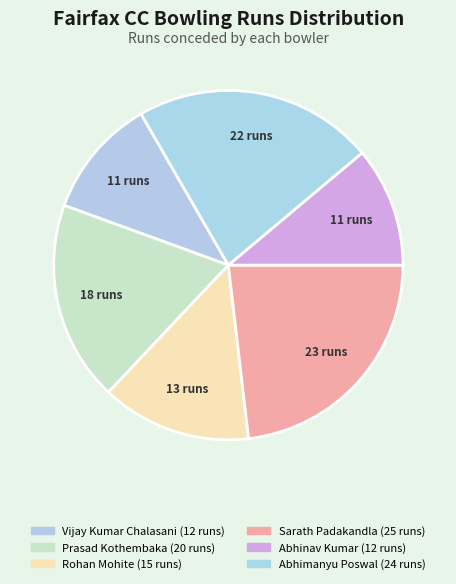

Count the number of slices in the pie.

6